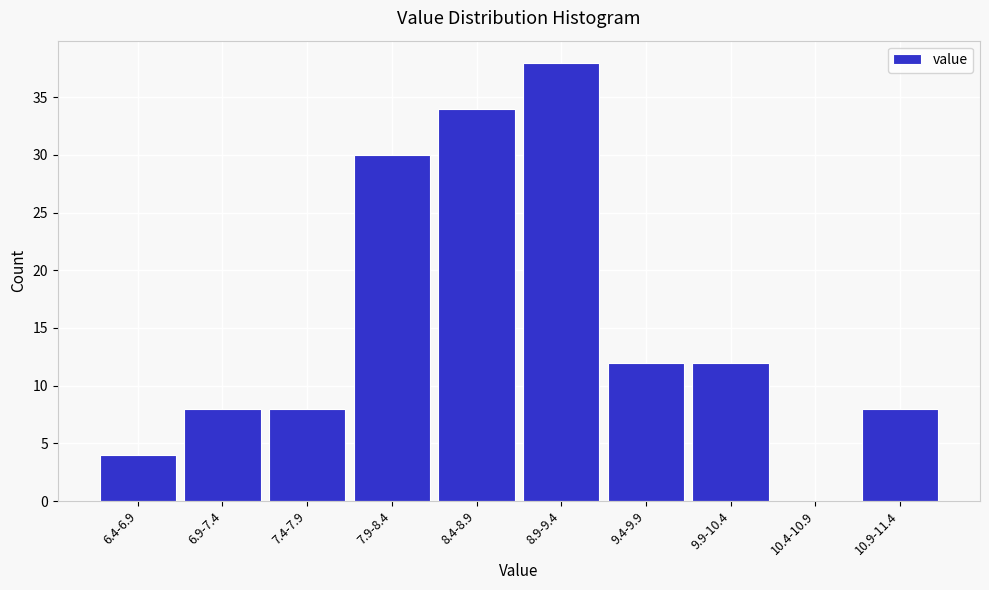

Reading left to right, what are all the values shown in this chart?

6.4-6.9=4	6.9-7.4=8	7.4-7.9=8	7.9-8.4=30	8.4-8.9=34	8.9-9.4=38	9.4-9.9=12	9.9-10.4=12	10.4-10.9=0	10.9-11.4=8